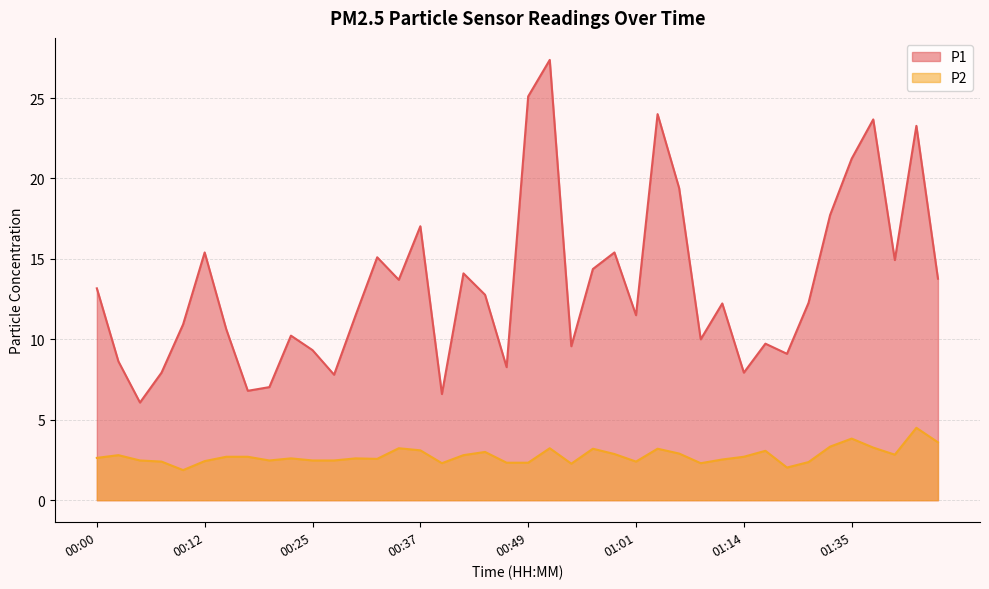

Which series has the widest spread of values?

P1